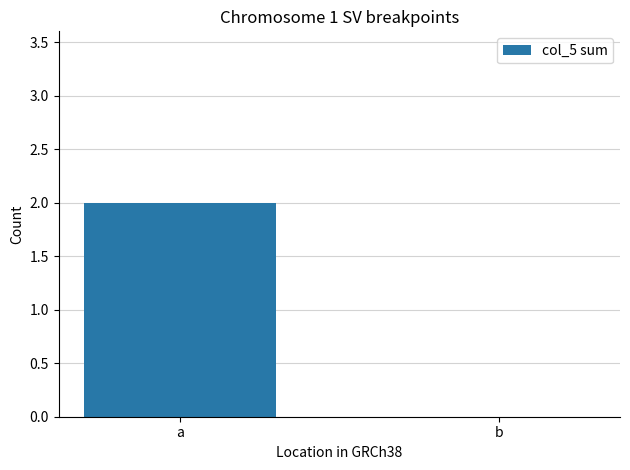

What is the change in value from a to b?

-2